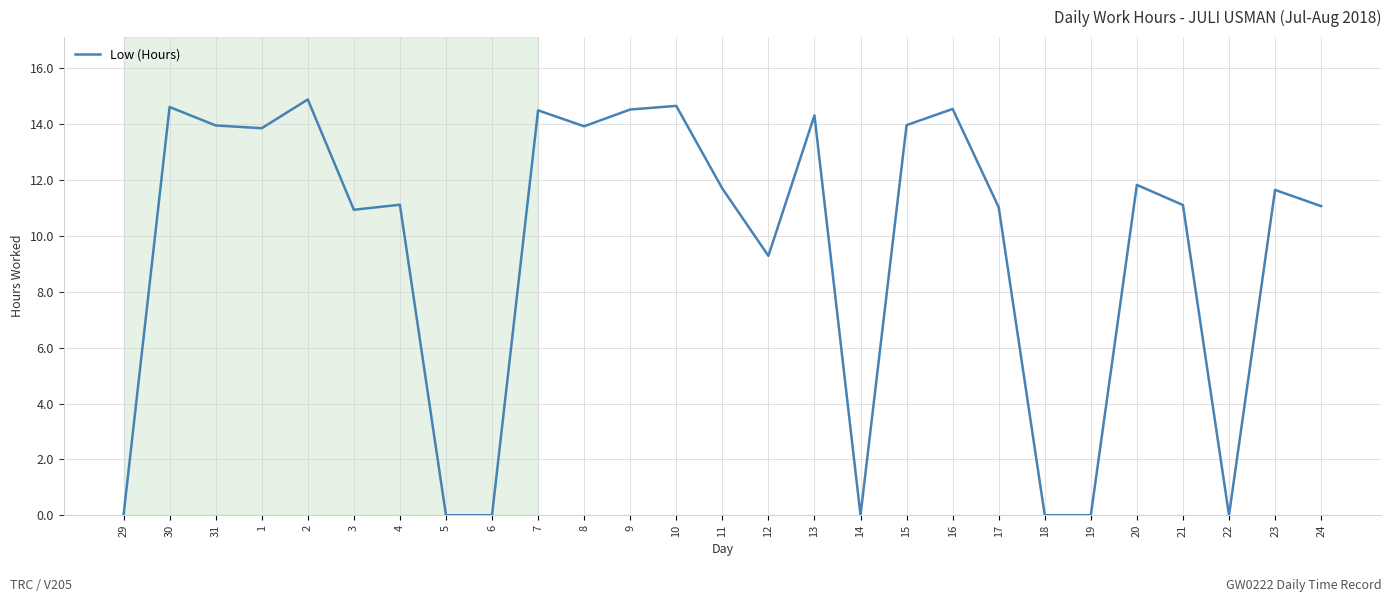

What is the change in value from 31 to 5?

-14.0